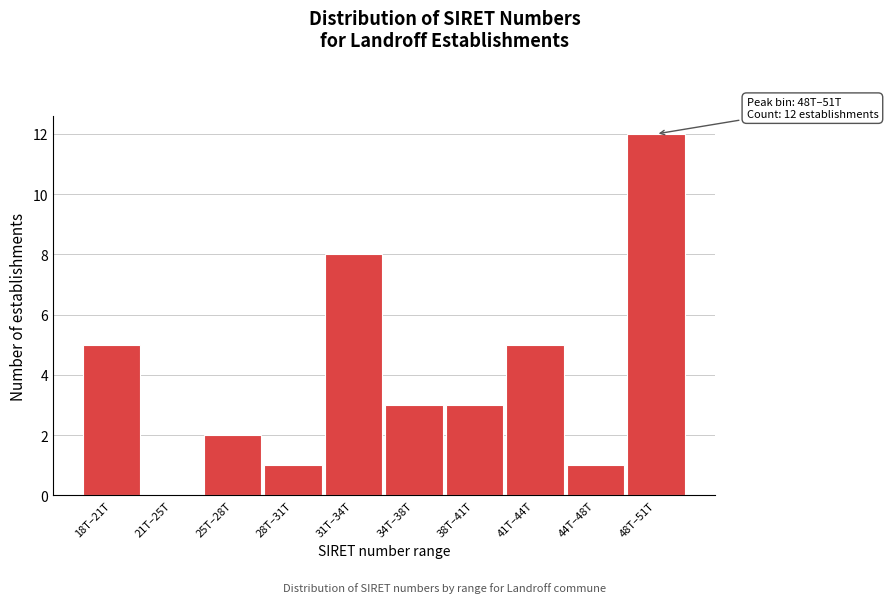

Reading right to left, what are all the values shown in this chart?

48T–51T=12	44T–48T=1	41T–44T=5	38T–41T=3	34T–38T=3	31T–34T=8	28T–31T=1	25T–28T=2	21T–25T=0	18T–21T=5